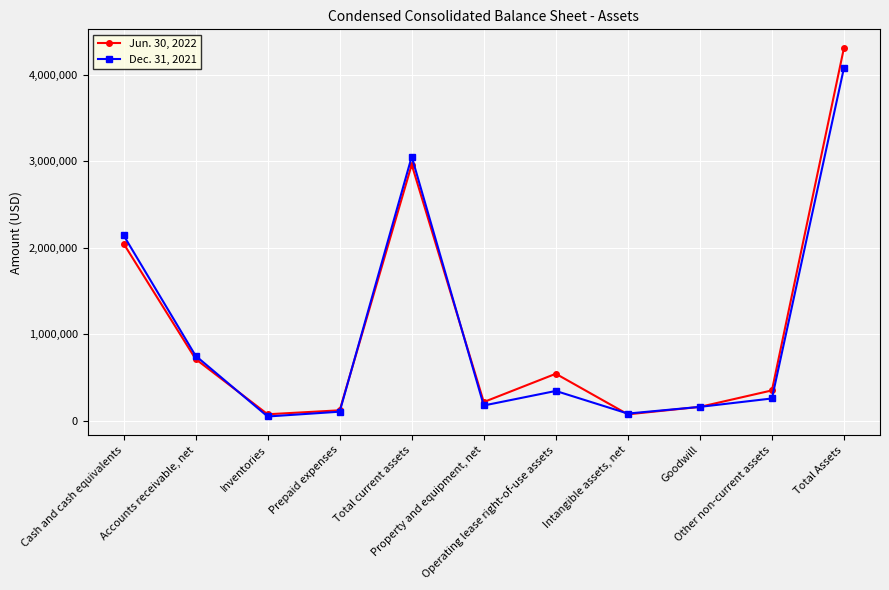

True or false: Jun. 30, 2022 has more than 2 interior local peaks.

False